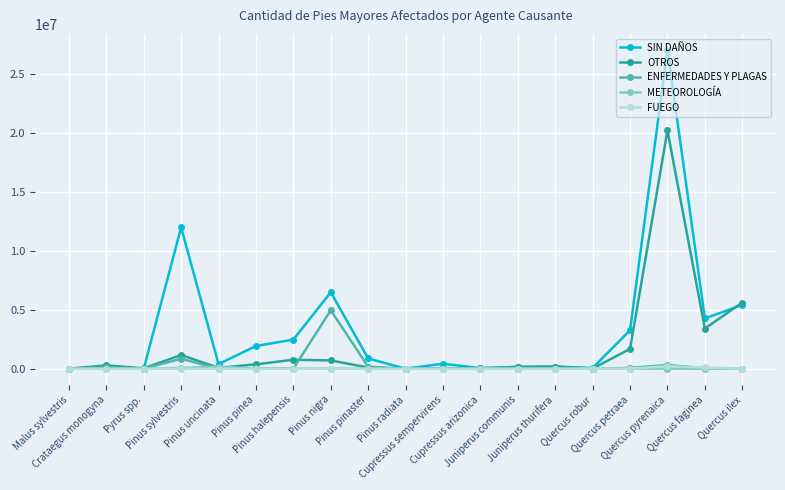

Which series changed the most between Pinus sylvestris and Pinus pinaster?

SIN DAÑOS